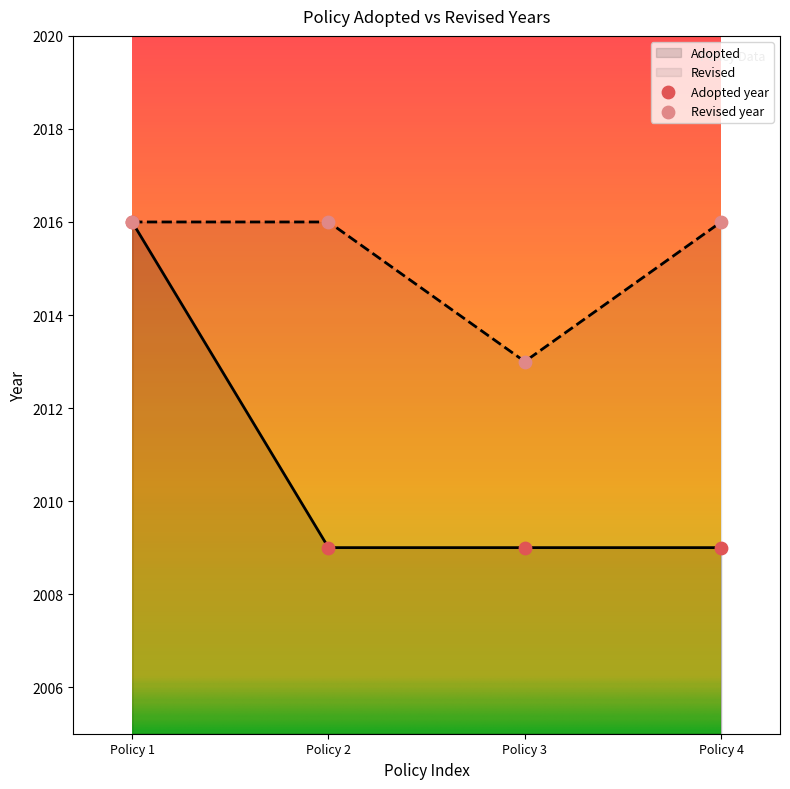

Which series has the widest spread of Y values?

Adopted